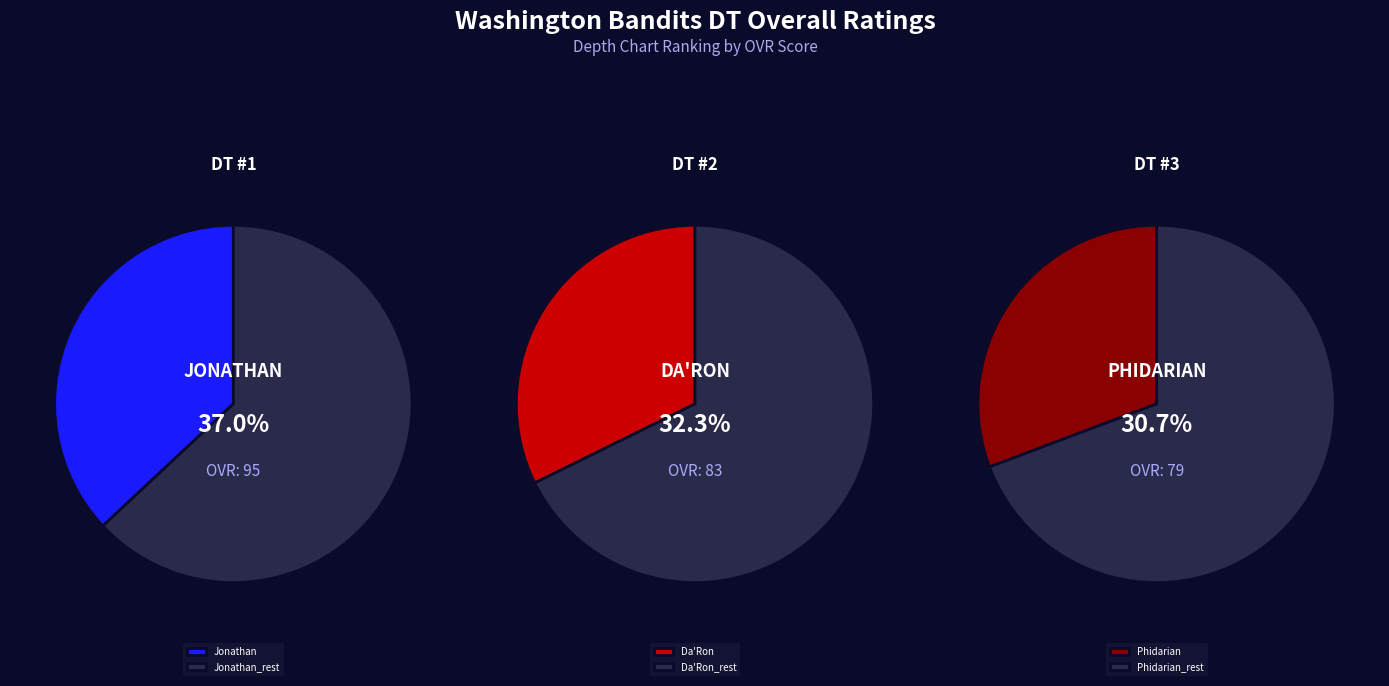

True or false: Phidarian accounts for 31% of the total.

True